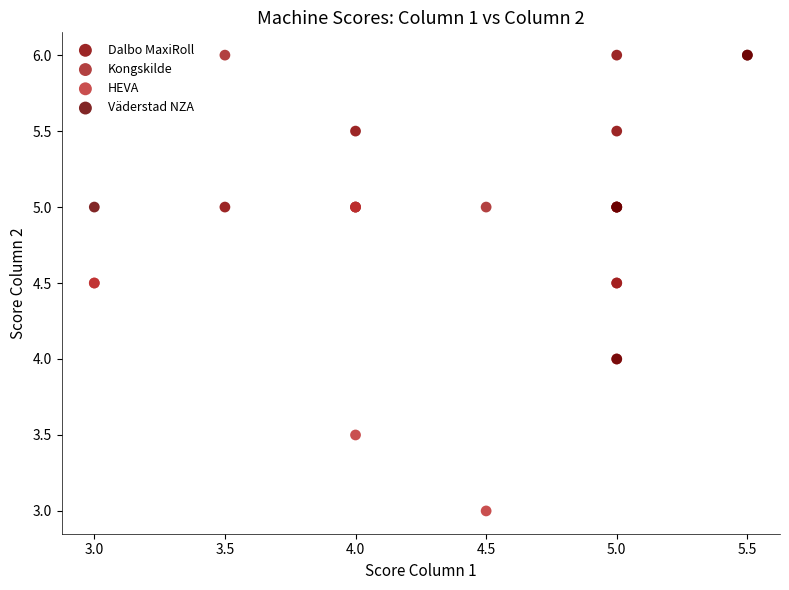

Which series reaches the minimum Y coordinate?

HEVA